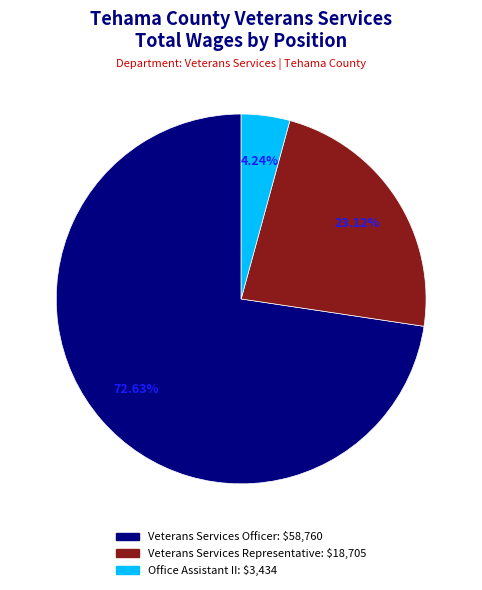

What percentage is NOT represented by Veterans Services Representative?

76.9%